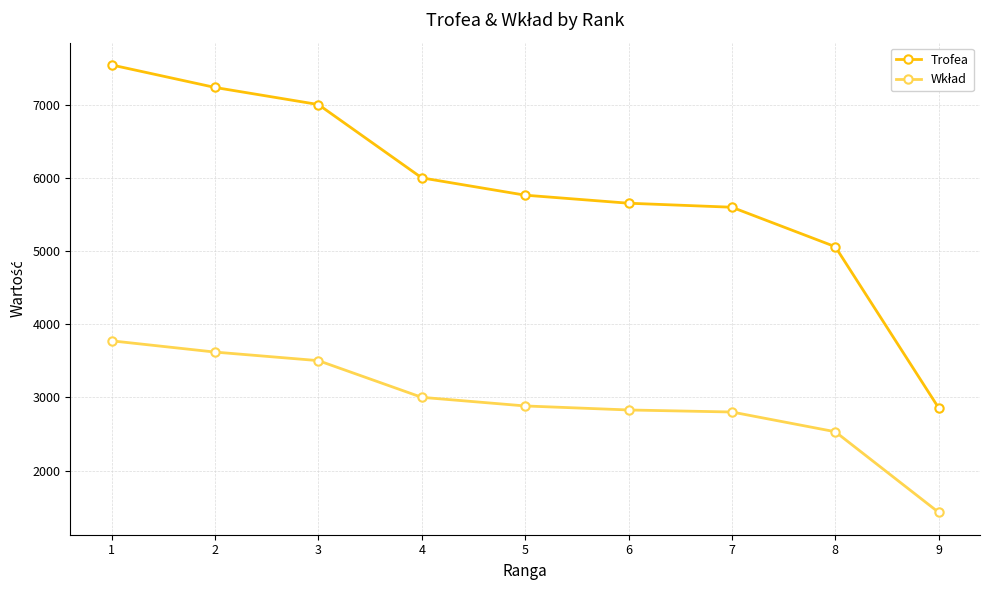

What is the sum of all Trofea values?

52754